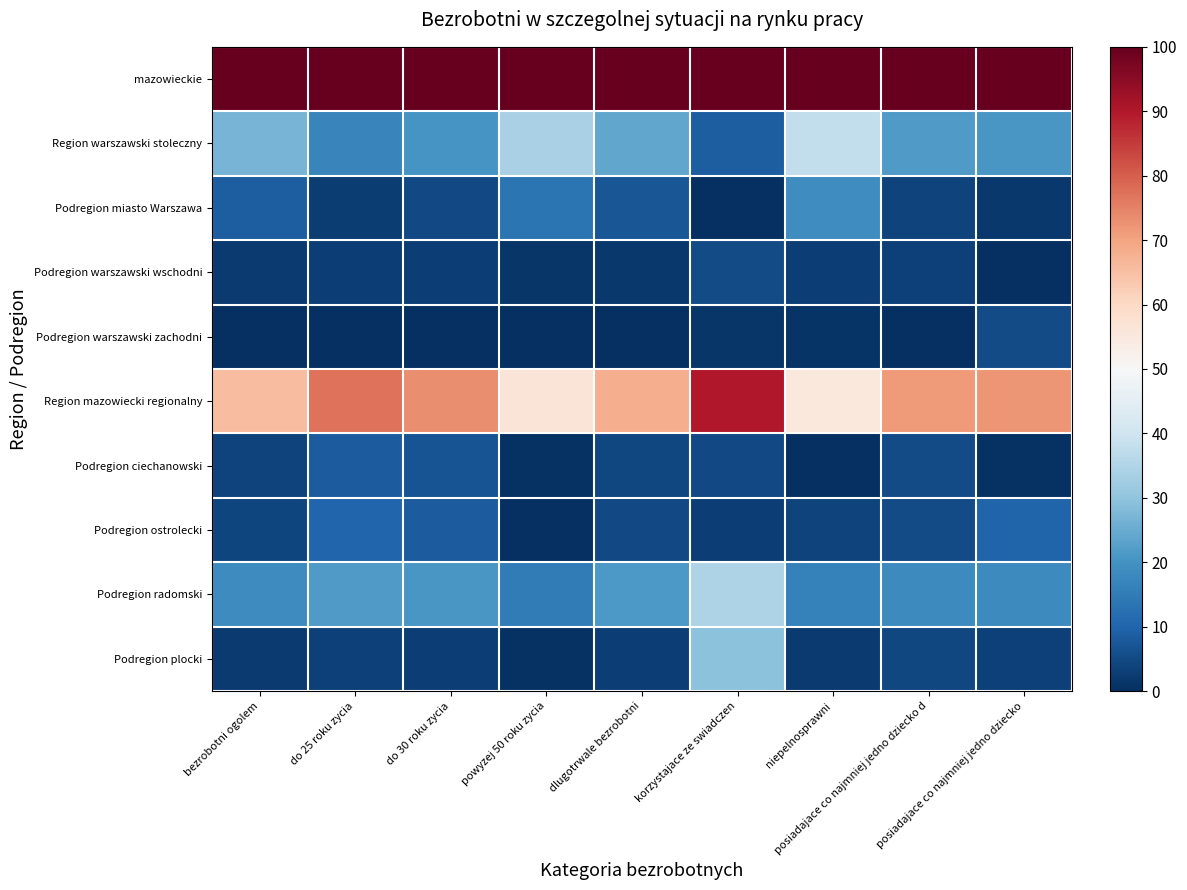

At korzystajace ze swiadczen, list the series in order from smallest to largest.

Podregion miasto Warszawa, Podregion warszawski zachodni, Podregion ostrolecki, Podregion ciechanowski, Podregion warszawski wschodni, Region warszawski stoleczny, Podregion plocki, Podregion radomski, Region mazowiecki regionalny, mazowieckie